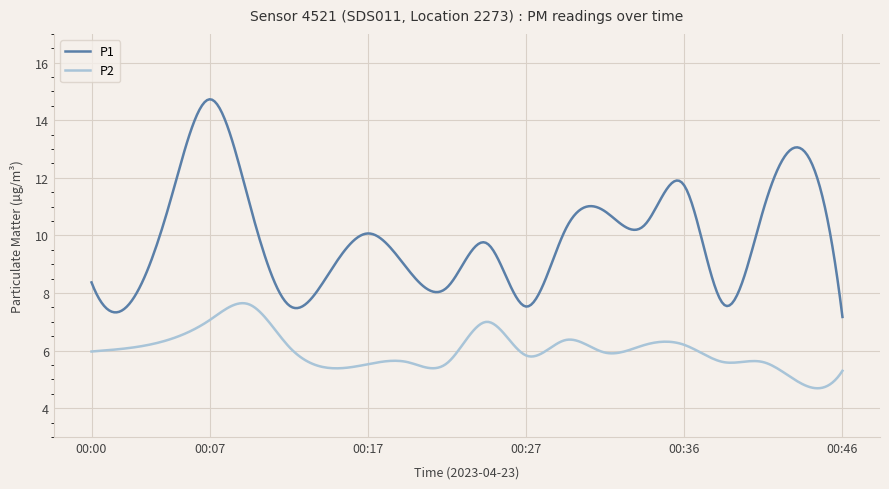

Rank the series by their maximum value, from highest to lowest.

P1, P2